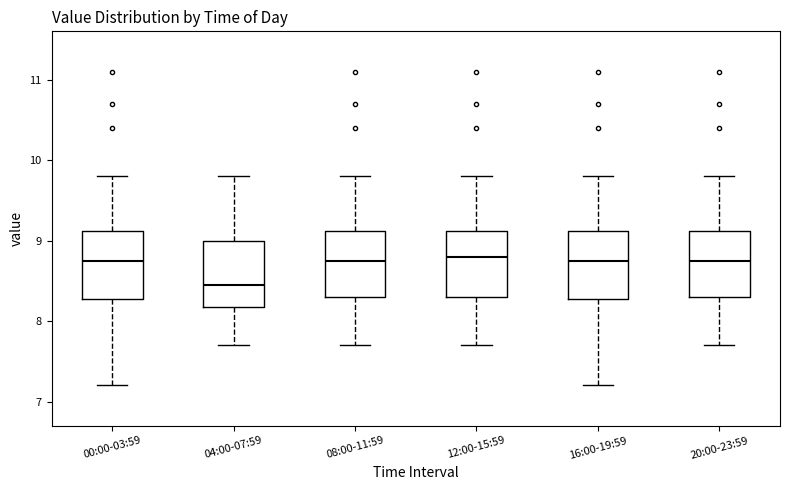

Reading left to right, read every box against the y-axis: the position of its median line, the range the box covers, and the ends of its whiskers. The values are not printed on the chart, so give them approximately, as read against the axis.

00:00-03:59: median 8.8, box 8.3 to 9.1, whiskers 7.2 to 9.8
04:00-07:59: median 8.5, box 8.2 to 9.0, whiskers 7.7 to 9.8
08:00-11:59: median 8.8, box 8.3 to 9.1, whiskers 7.7 to 9.8
12:00-15:59: median 8.8, box 8.3 to 9.1, whiskers 7.7 to 9.8
16:00-19:59: median 8.8, box 8.3 to 9.1, whiskers 7.2 to 9.8
20:00-23:59: median 8.8, box 8.3 to 9.1, whiskers 7.7 to 9.8